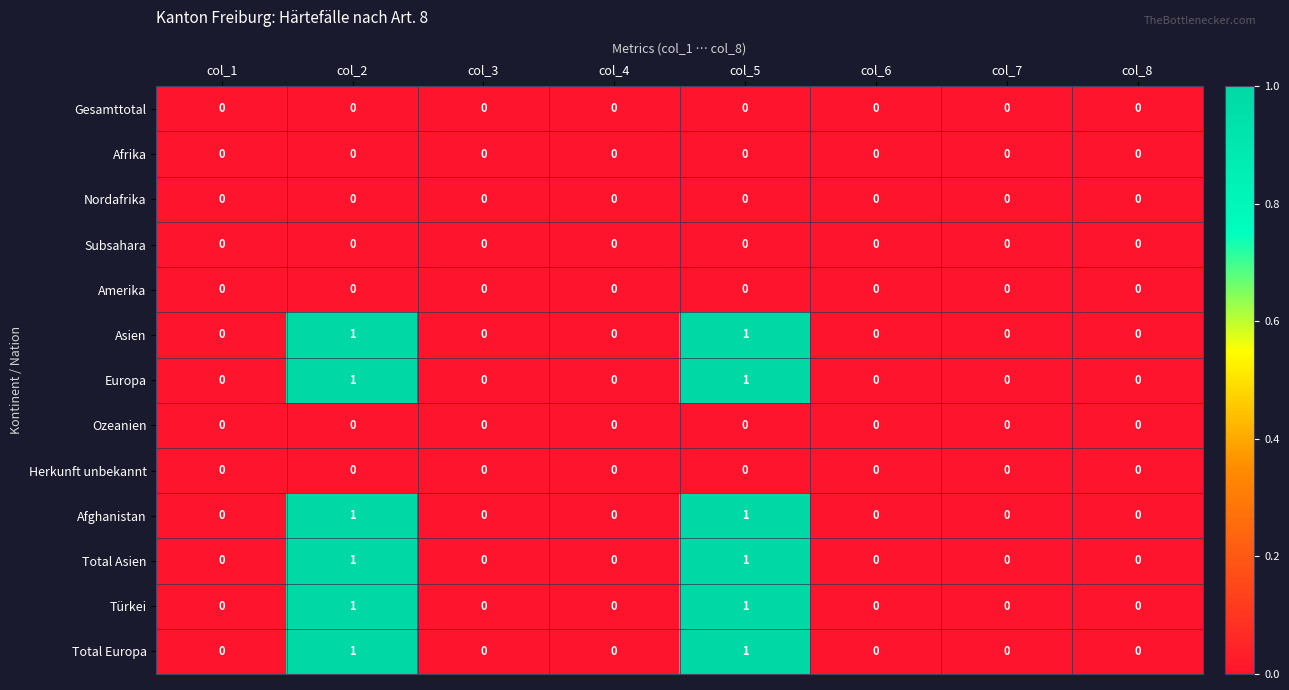

Is it true that Asien equals 0 at col_1?

True